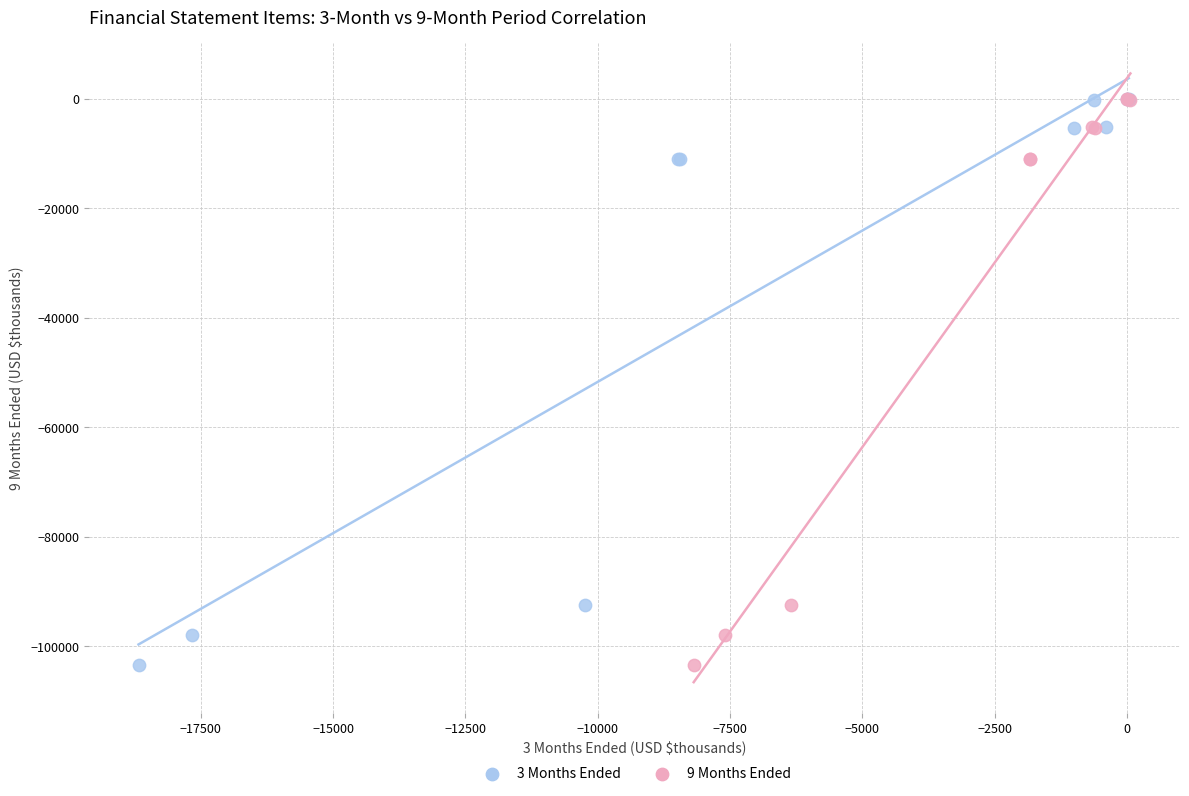

What are all the series names shown in the legend?

3 Months Ended, 9 Months Ended